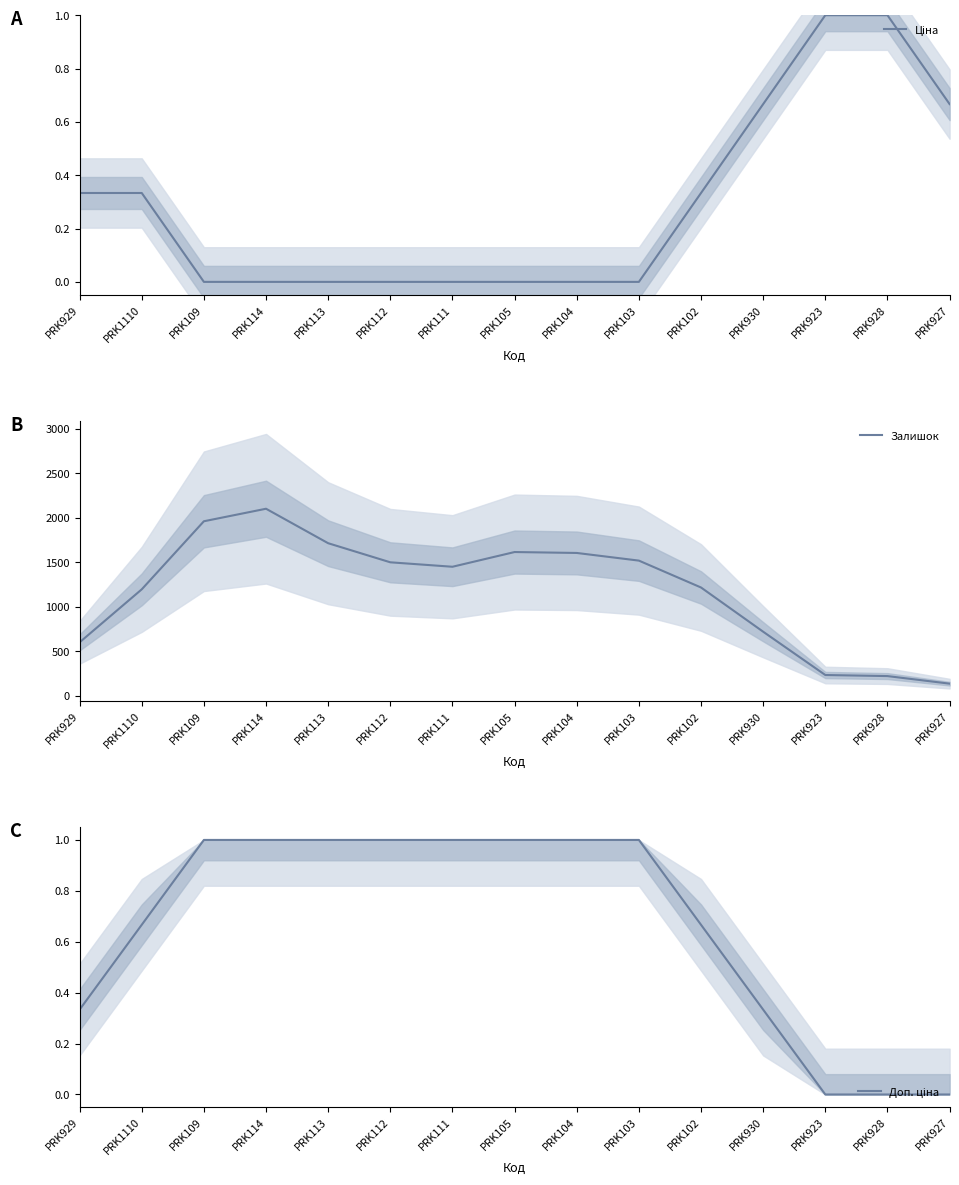

How many Ціна values are between 0 and 1?

15